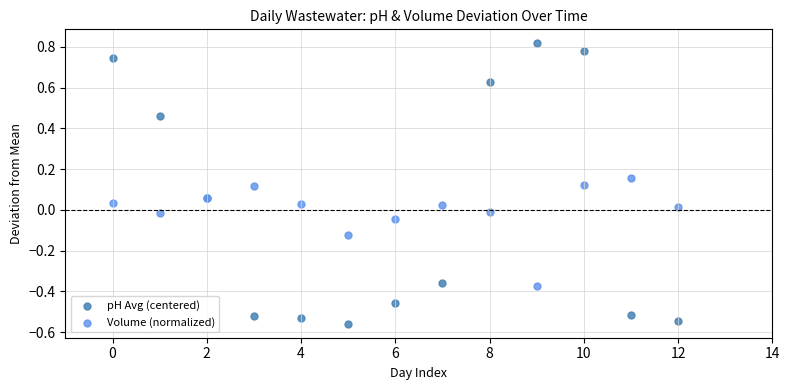

Which series has the largest Y range (max minus min)?

pH Avg (centered)